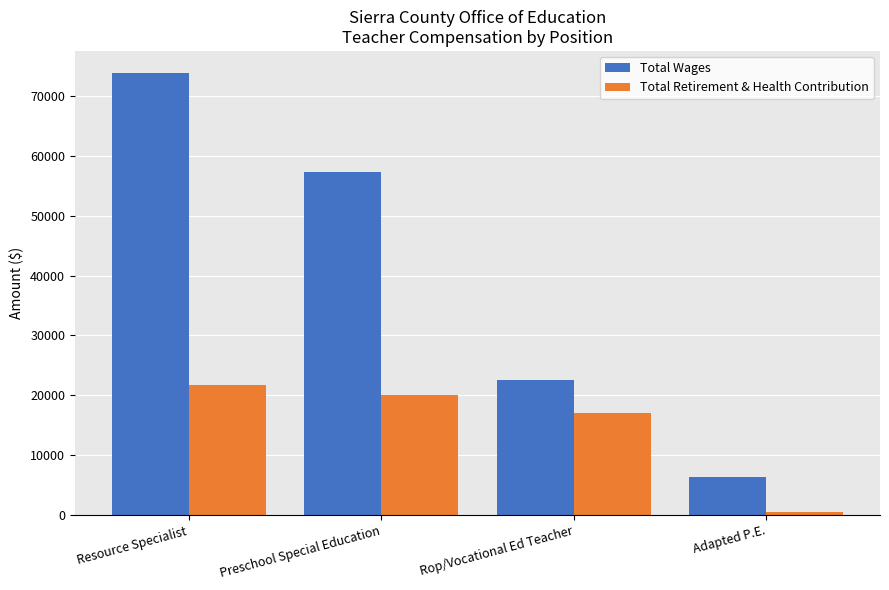

Reading left to right, extract all data points from this chart.

Total Wages: Resource Specialist=73821	Preschool Special Education=57310	Rop/Vocational Ed Teacher=22568	Adapted P.E.=6271
Total Retirement & Health Contribution: Resource Specialist=21734	Preschool Special Education=20009	Rop/Vocational Ed Teacher=17057	Adapted P.E.=533